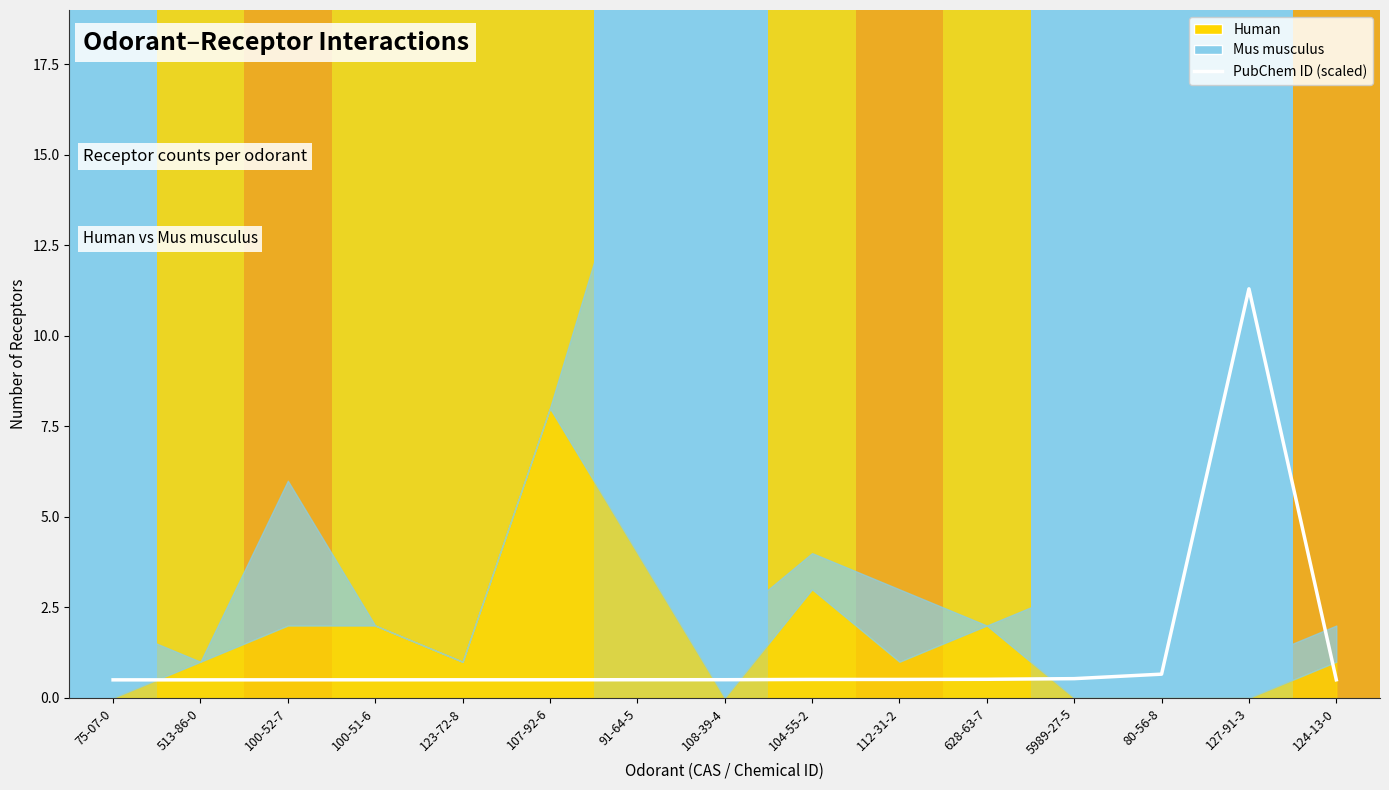

How many points are higher than both their immediate neighbors (excluding endpoints)?

1